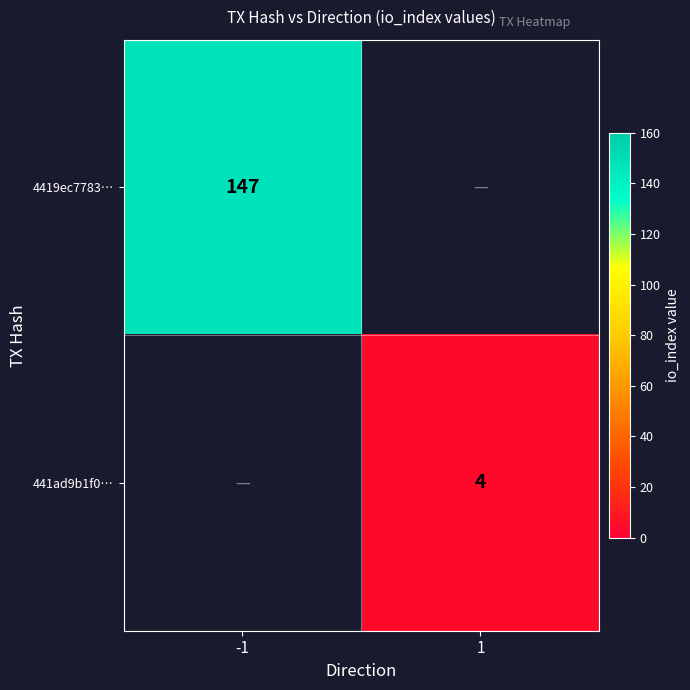

How many distinct data groups are displayed?

2